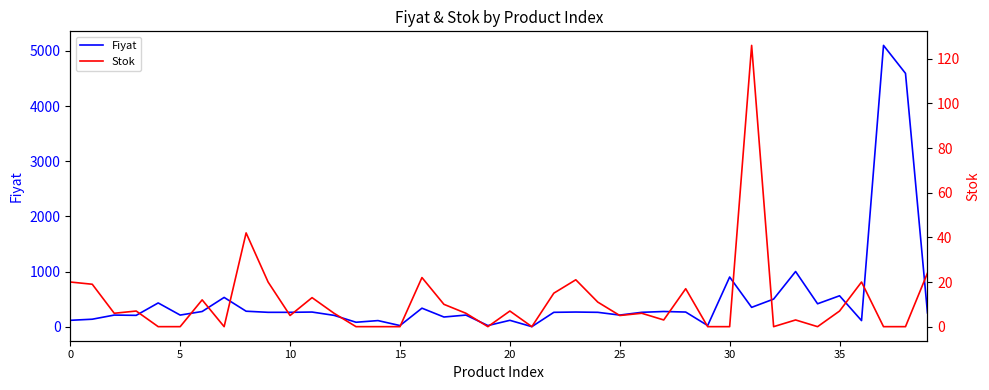

How many interior local valleys does the Stok series have?

9